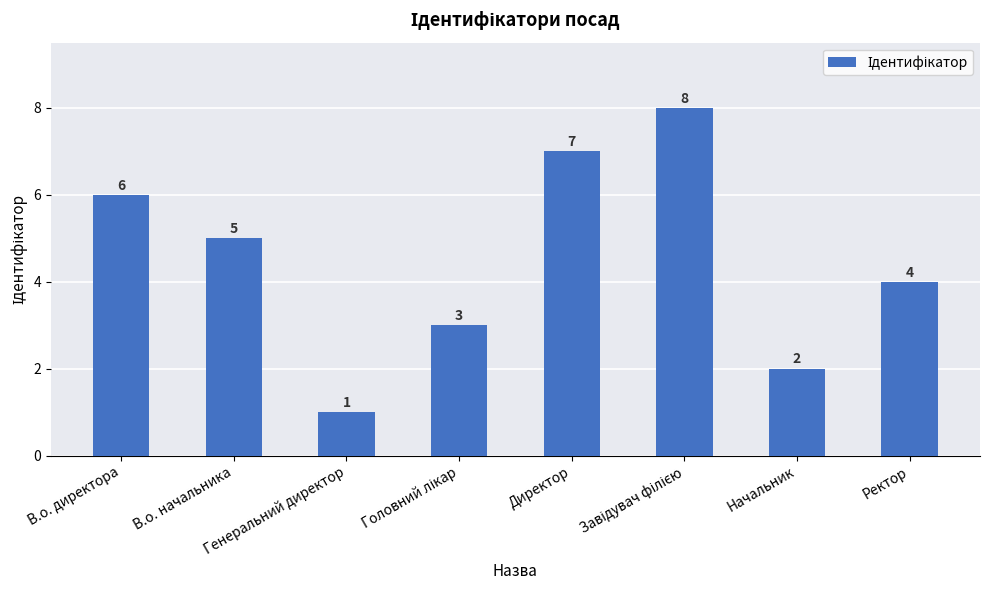

The value at В.о. директора is 6. True or false?

True